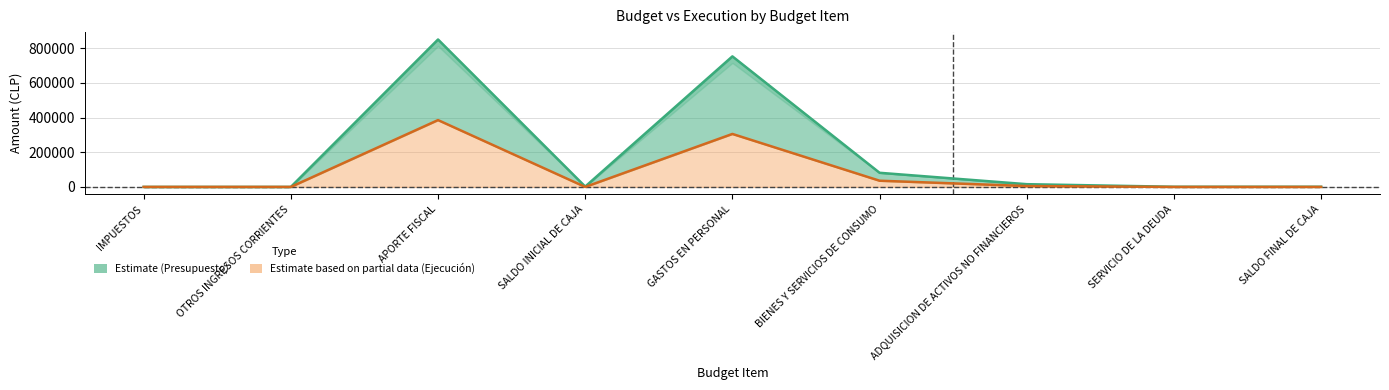

Read the Presupuesto Inicial value at SALDO FINAL DE CAJA.

1000